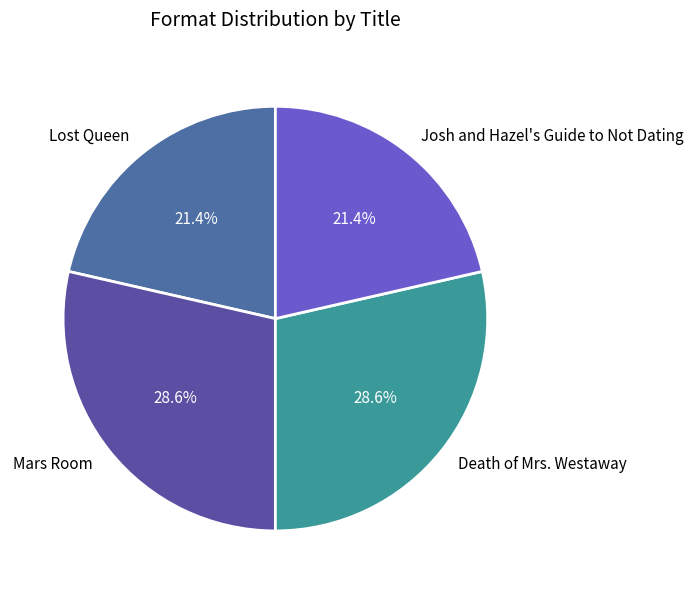

What is the total percentage of Mars Room and Lost Queen?

50.0%